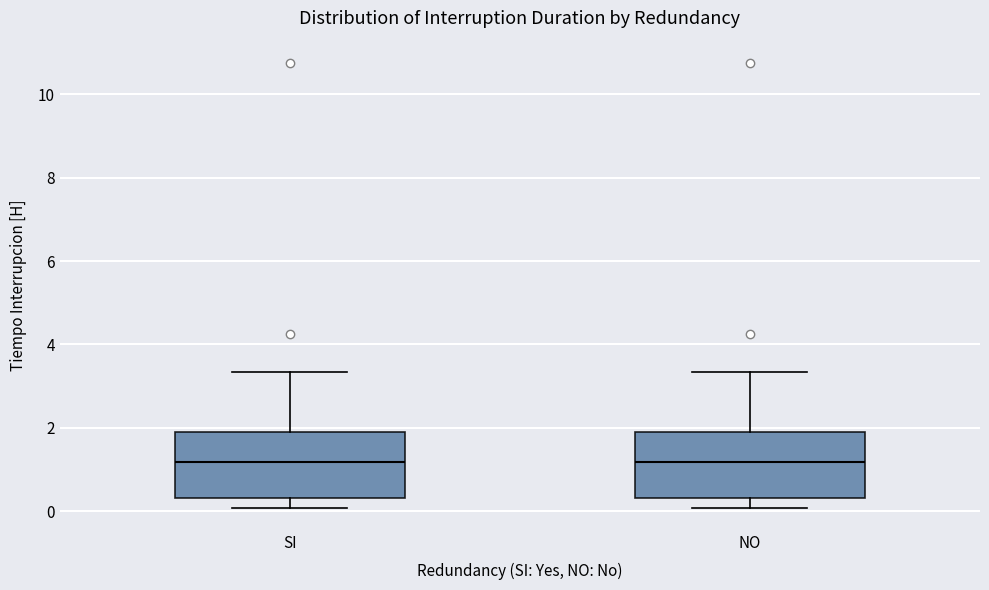

Reading left to right, read every box against the y-axis: the position of its median line, the range the box covers, and the ends of its whiskers. The values are not printed on the chart, so give them approximately, as read against the axis.

SI: median 1.2, box 0.4 to 1.8, whiskers 0.0 to 3.4
NO: median 1.2, box 0.4 to 1.8, whiskers 0.0 to 3.4